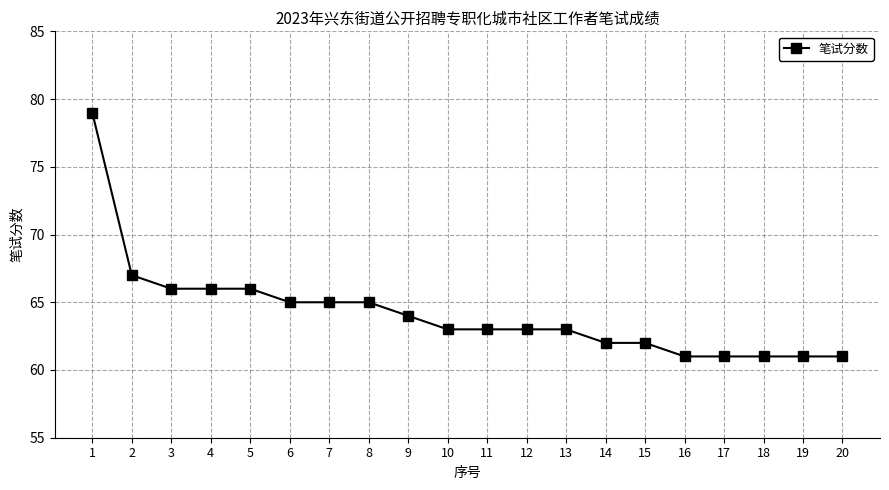

Count the number of data series in this chart.

1